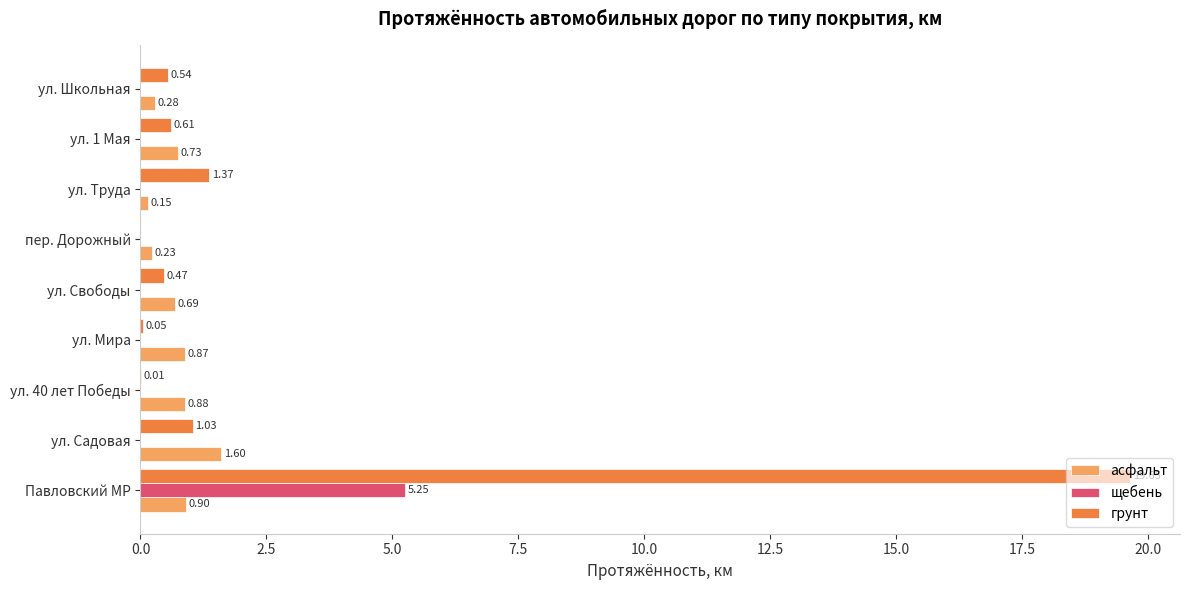

What is the sum of all грунт values?

23.7